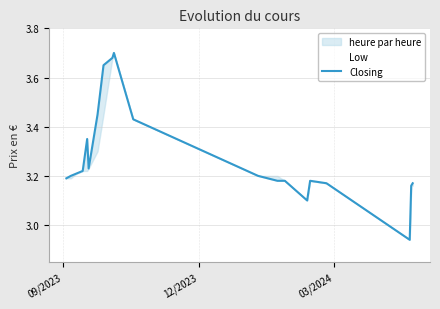

What is the difference between the maximum and second lowest values?

0.6